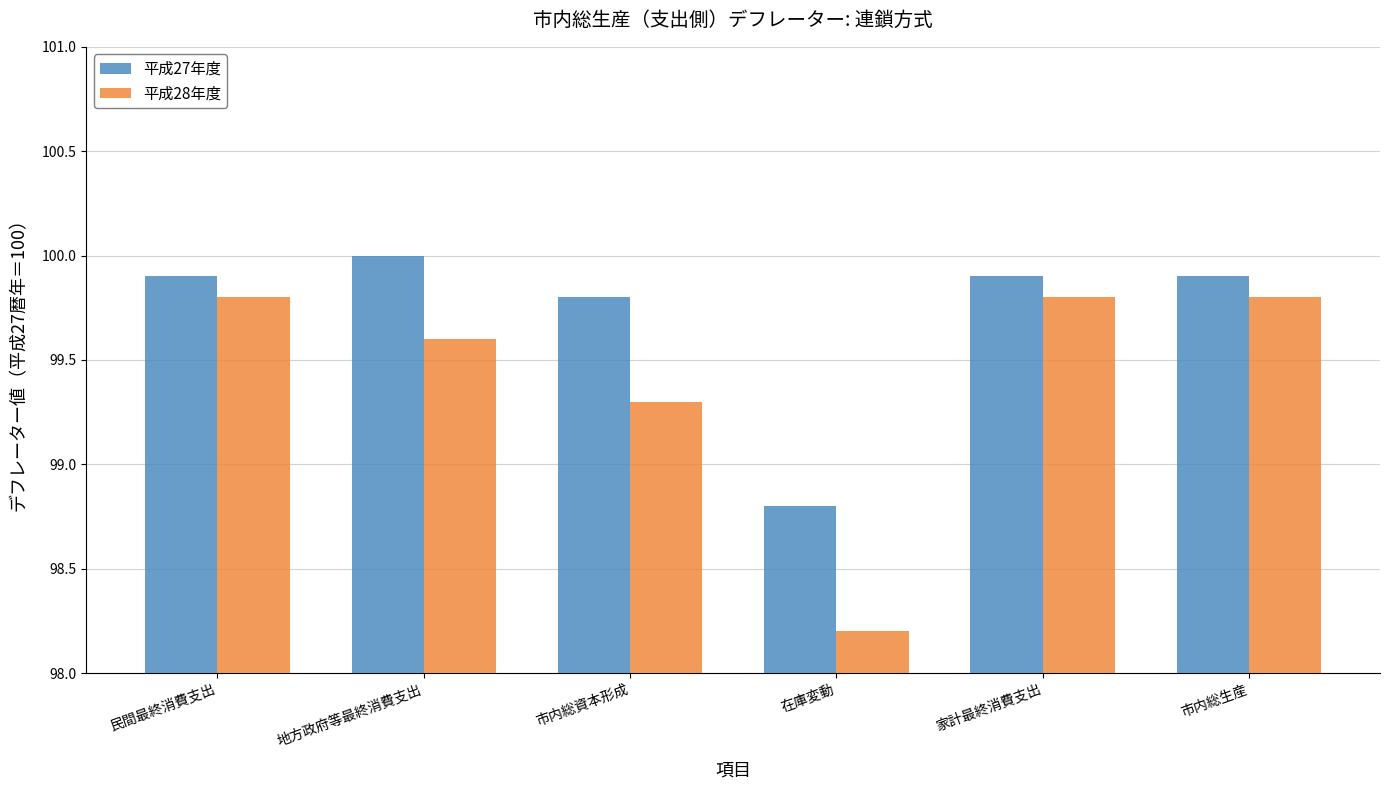

Which series has the widest spread of values?

平成28年度